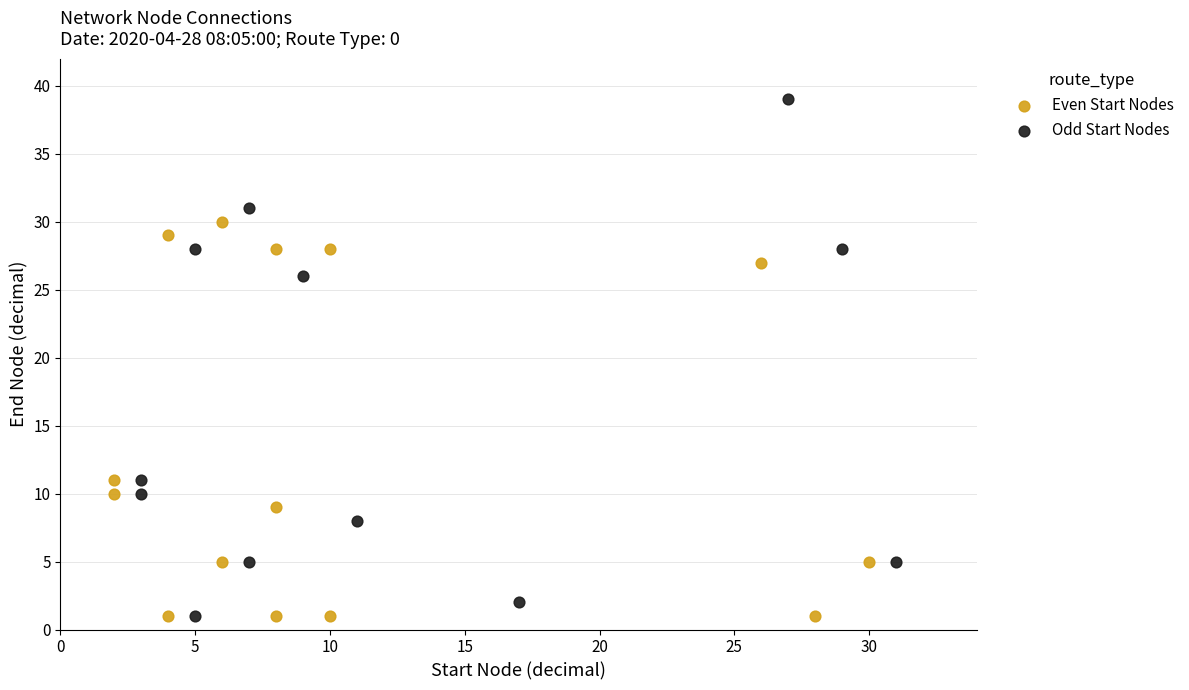

Which series contains the highest Y value?

Odd Start Nodes